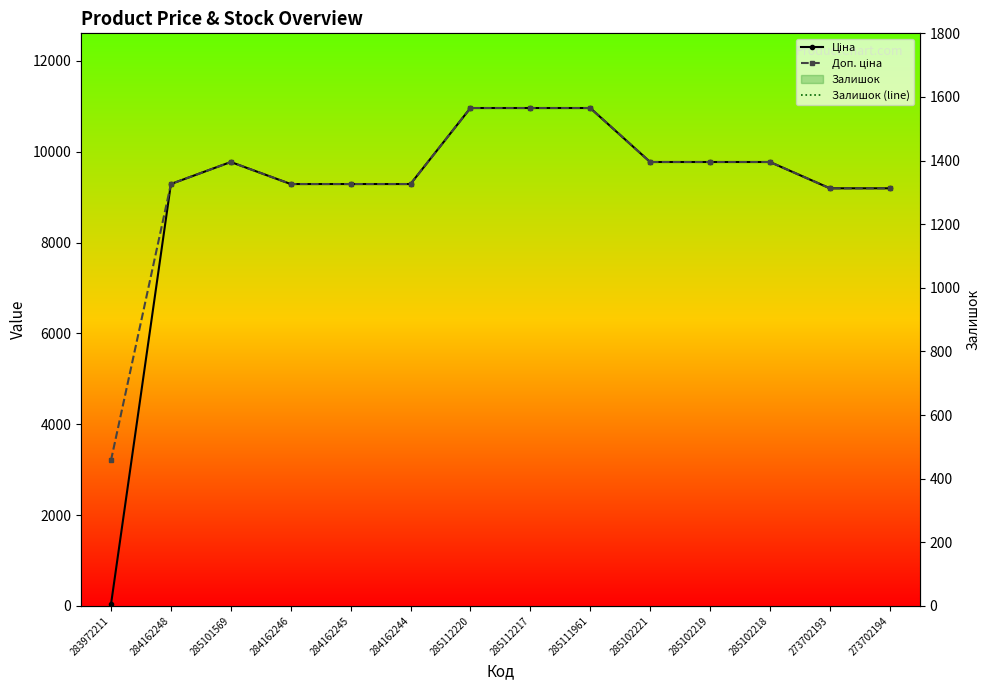

How many lines are shown in the chart?

3